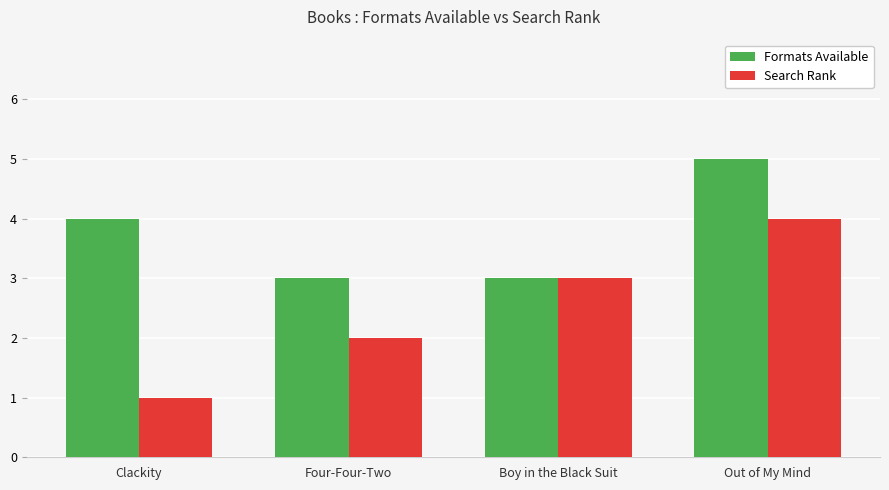

What is the approximate value of Formats Available at Clackity?

4